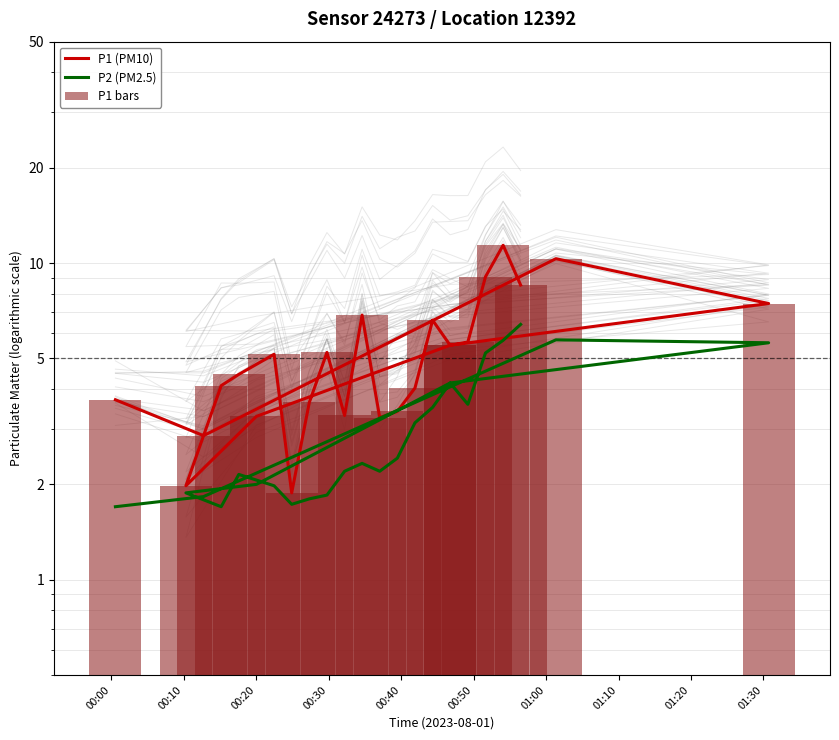

How many values in the P1 (PM10) series exceed 5?

12